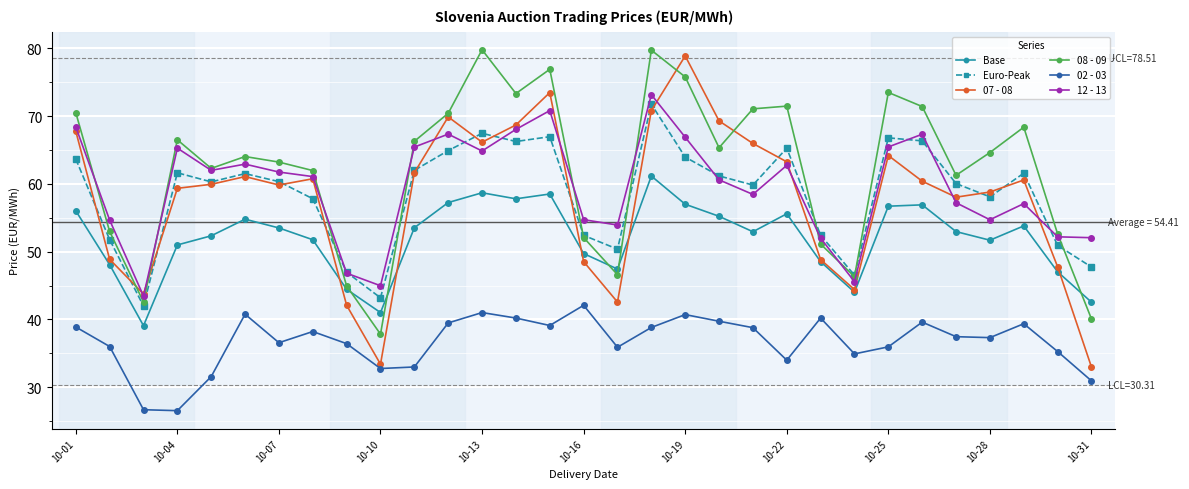

What is the greatest value displayed?

79.8